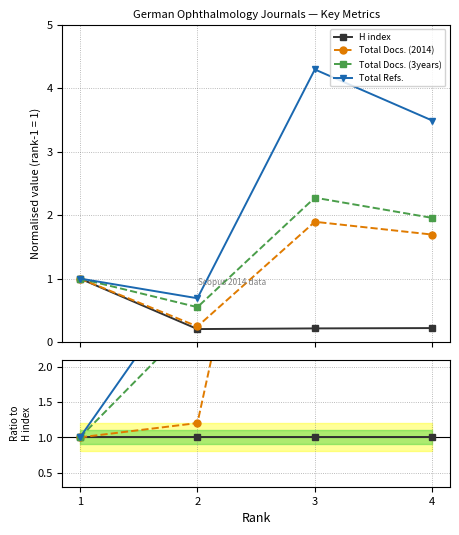

How many data points does each series have?

4